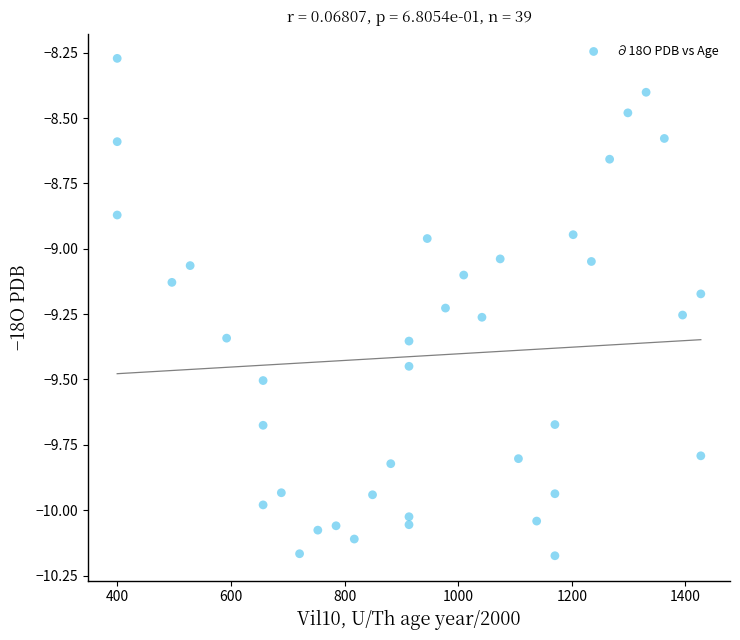

What is the range of Y values (max minus min)?

1.9